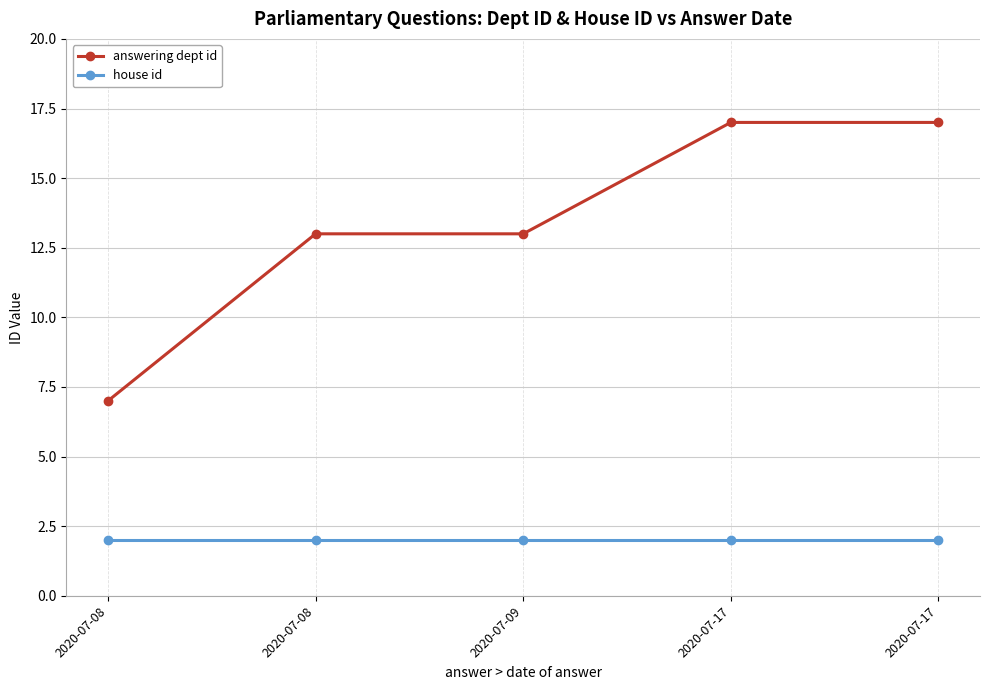

List the series in order of their peak value, highest first.

answering dept id, house id